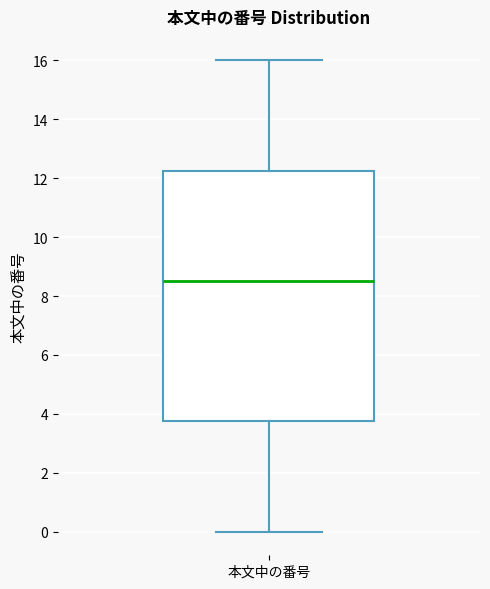

Read this box plot against the y-axis: the position of the median line, the range covered by the box, and the ends of both whiskers. The values are not printed on the chart, so give them approximately, as read against the axis.

median 8.6, box 3.8 to 12.2, whiskers 0.0 to 16.0